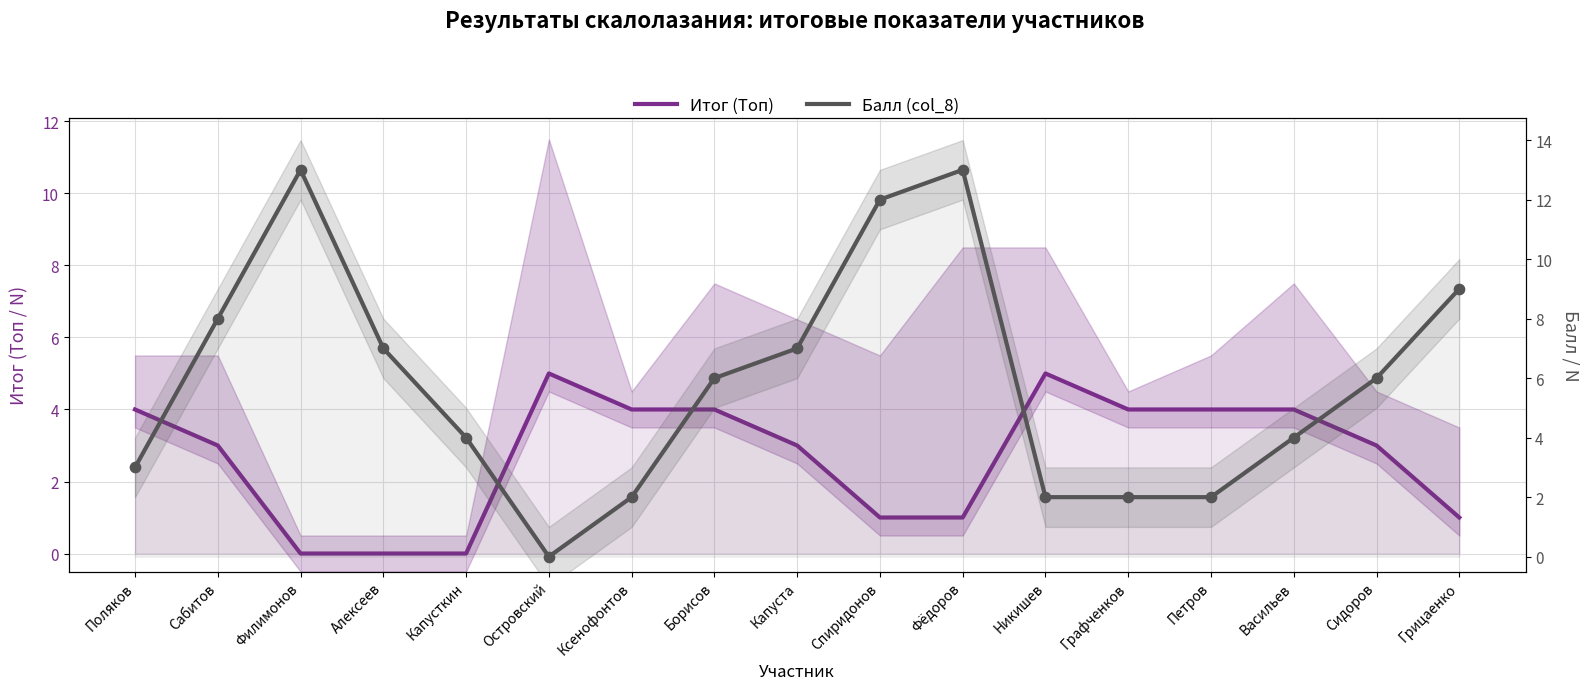

Is the value of Итог (Топ) at Филимонов greater than the value of Балл (col_8) at Фёдоров?

No